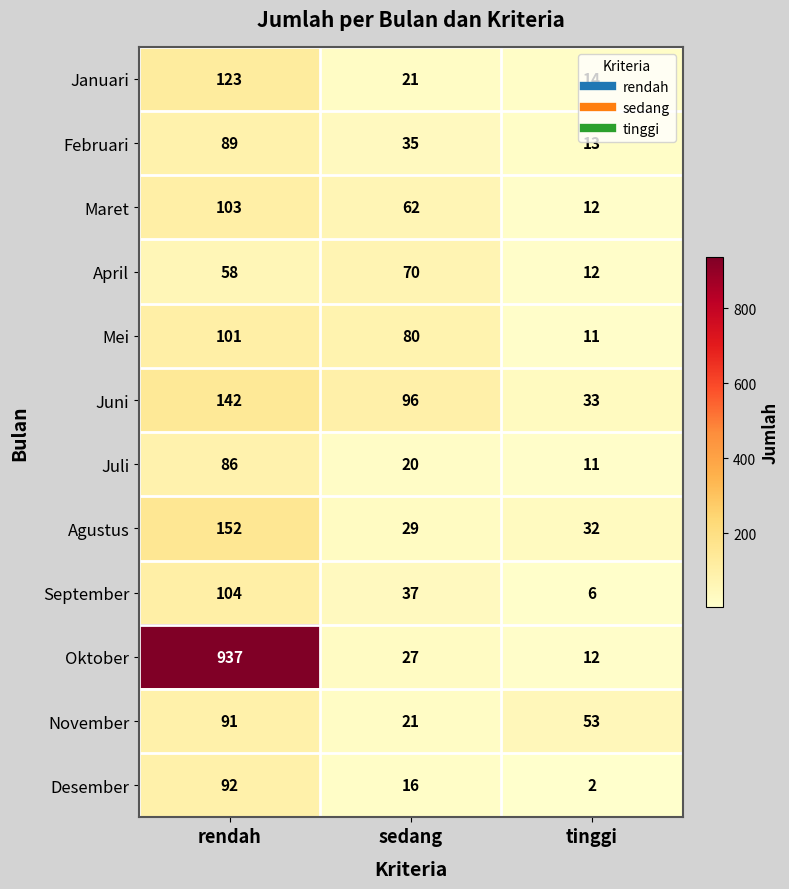

Which label corresponds to the smallest value in the chart?

tinggi